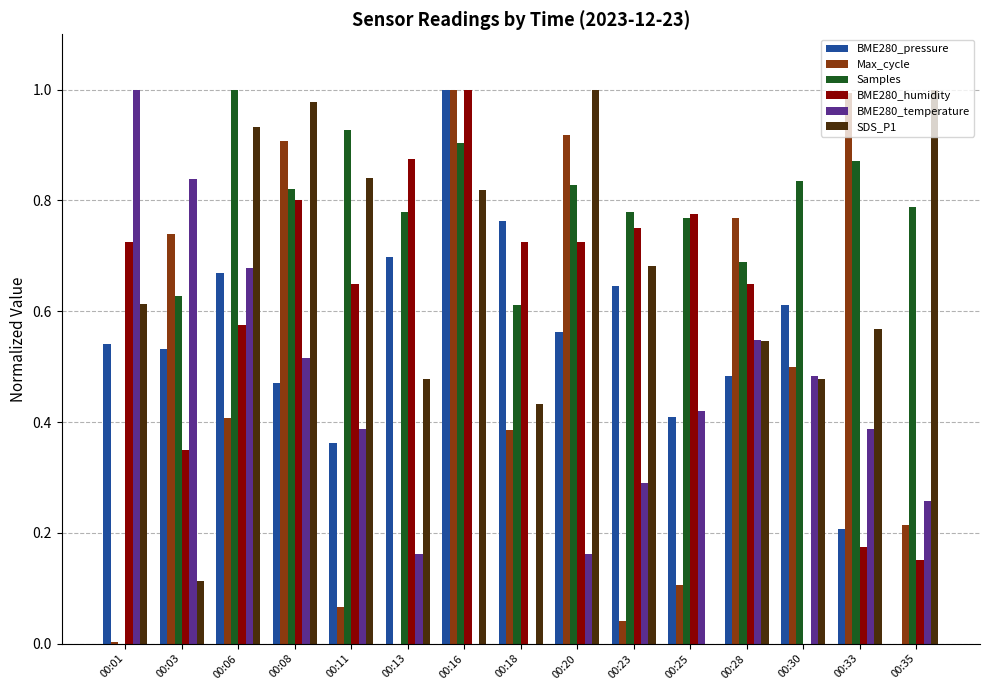

True or false: SDS_P1 has a value of 0.6 at 00:30.

False